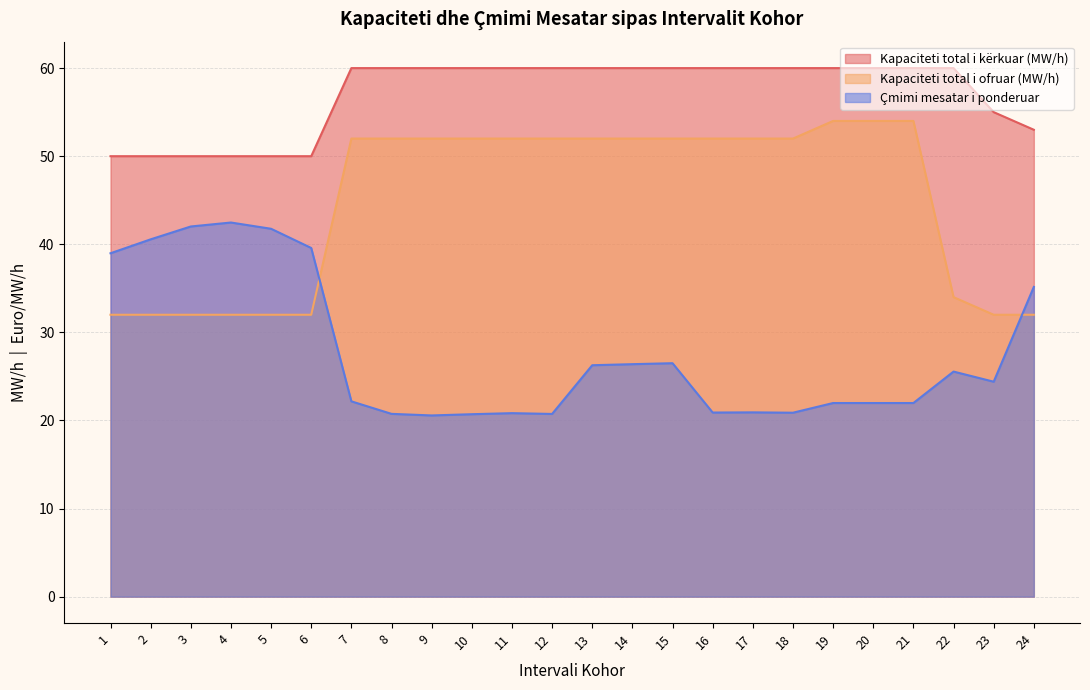

Where is Kapaciteti total i ofruar (MW/h) nearest to the value 43?

7